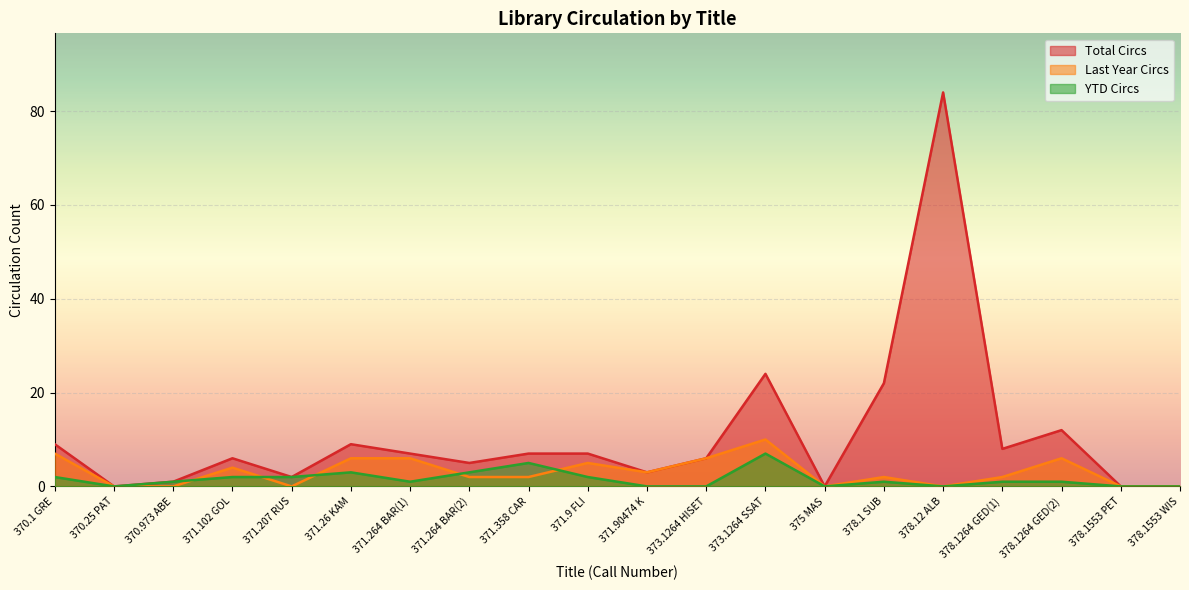

True or false: YTD Circs has a value of 3 at 378.12 ALB.

False